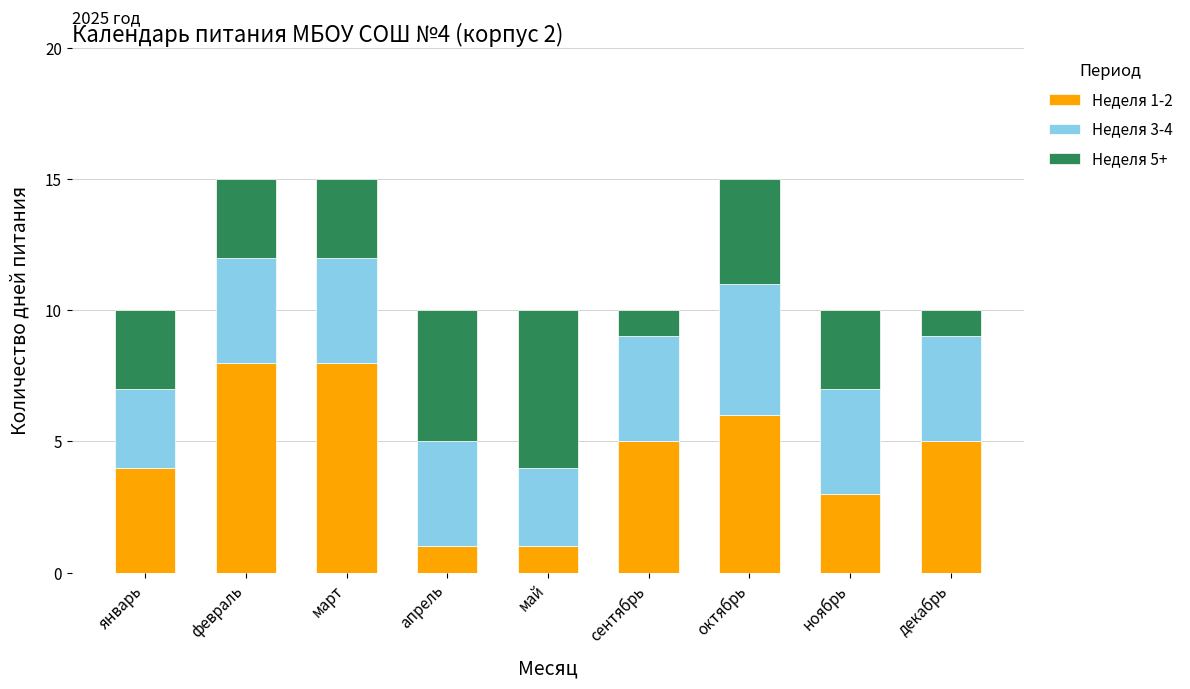

The Неделя 1-2 series shows 13 at февраль. True or false?

False